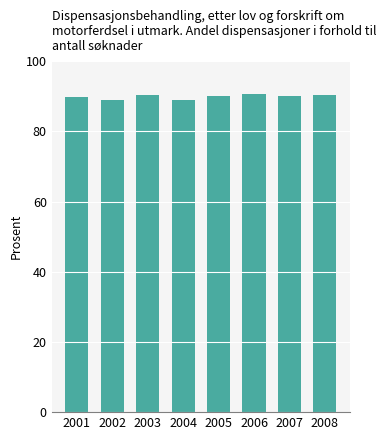

What is the minimum value shown in the chart?

89.0